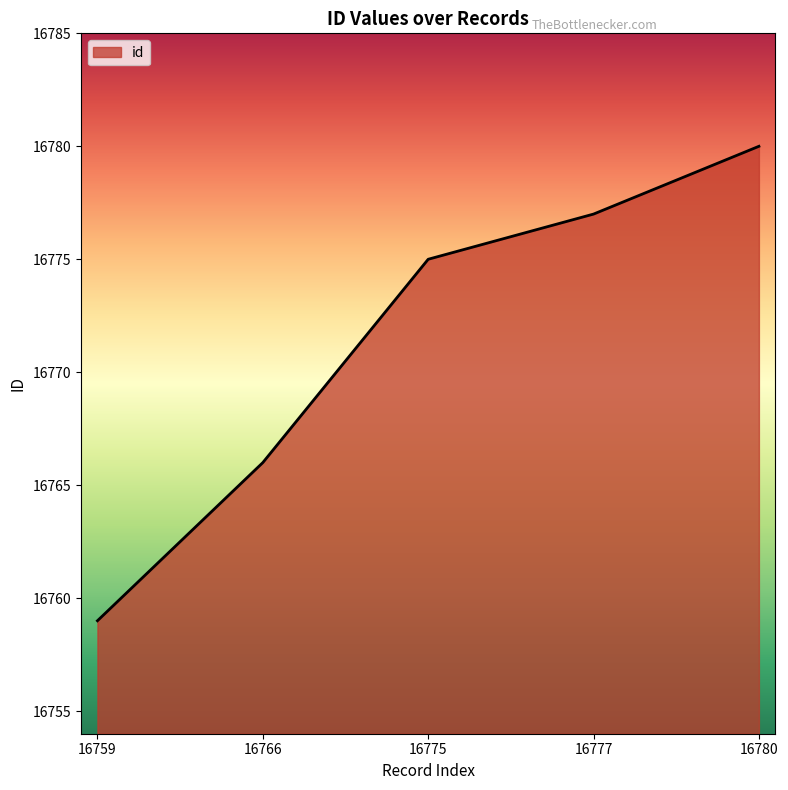

Does the chart have visible grid lines?

No